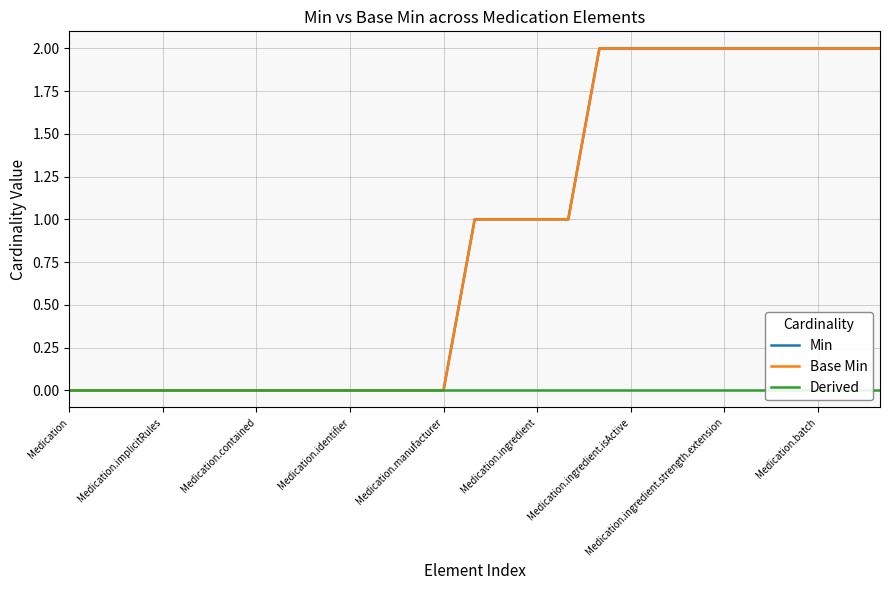

Is this an area chart (filled region under the line)?

No